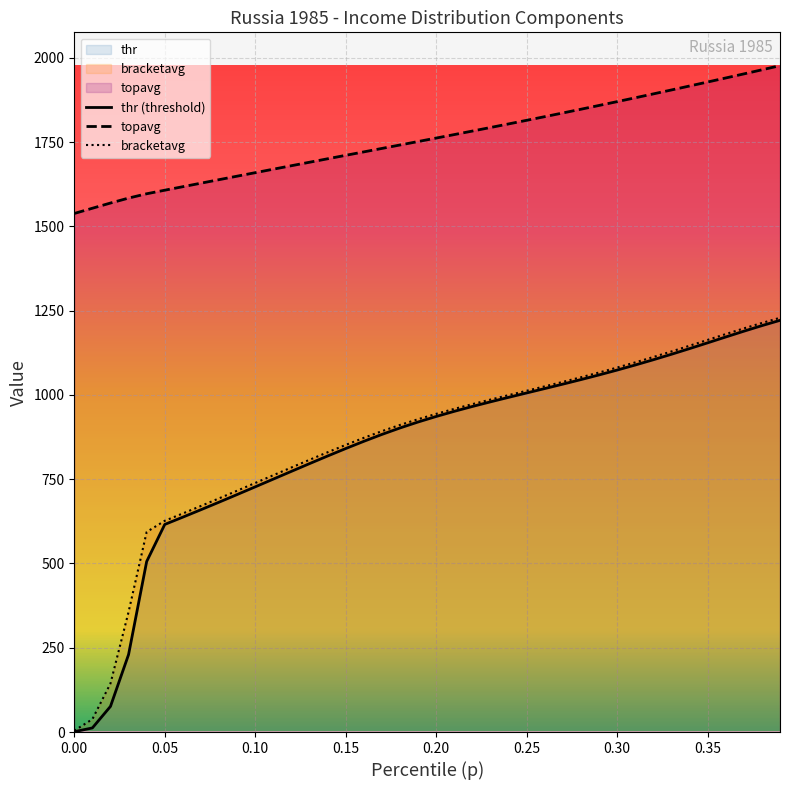

What is the greatest value displayed?

1976.7